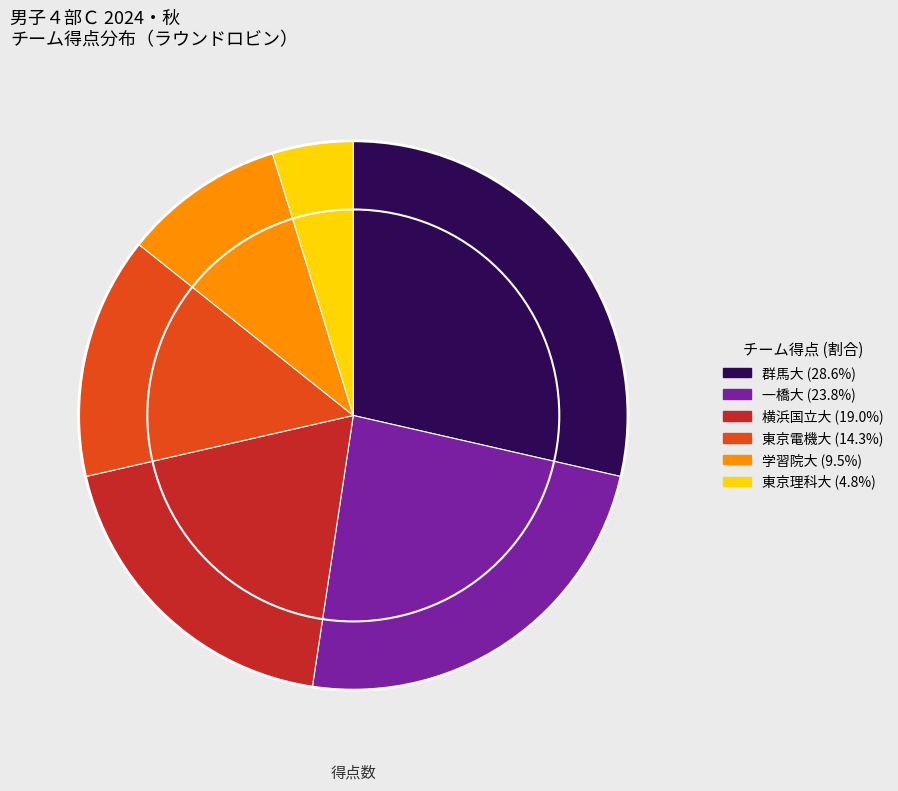

Which slice is the smallest?

東京理科大